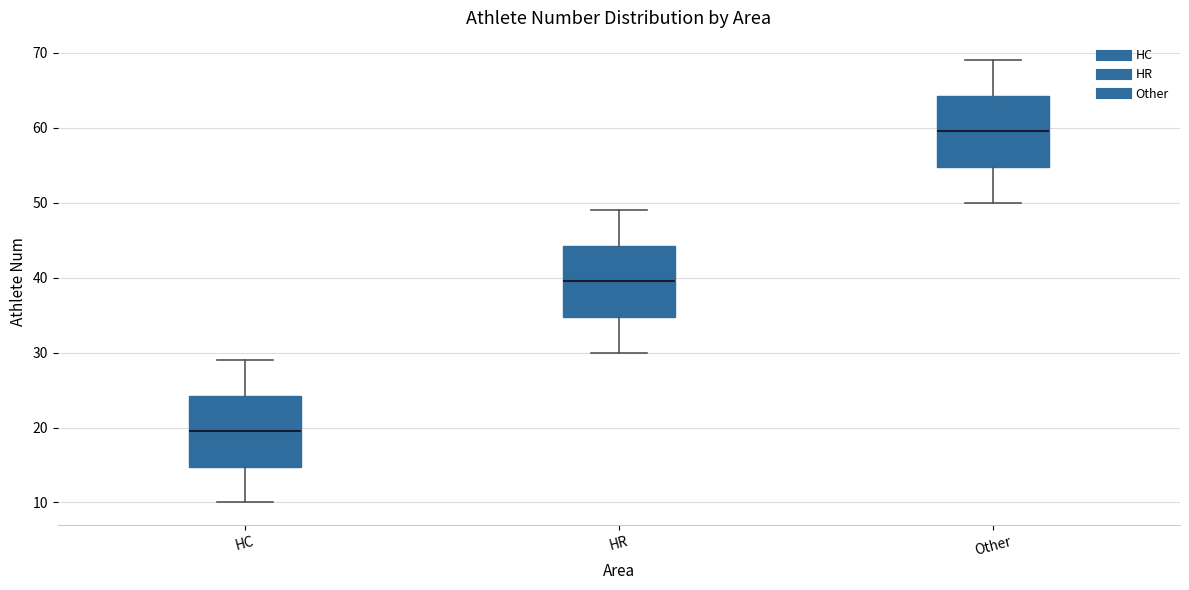

Reading left to right, read every box against the y-axis: the position of its median line, the range the box covers, and the ends of its whiskers. The values are not printed on the chart, so give them approximately, as read against the axis.

HC: median 20, box 15 to 24, whiskers 10 to 29
HR: median 40, box 35 to 44, whiskers 30 to 49
Other: median 60, box 55 to 64, whiskers 50 to 69